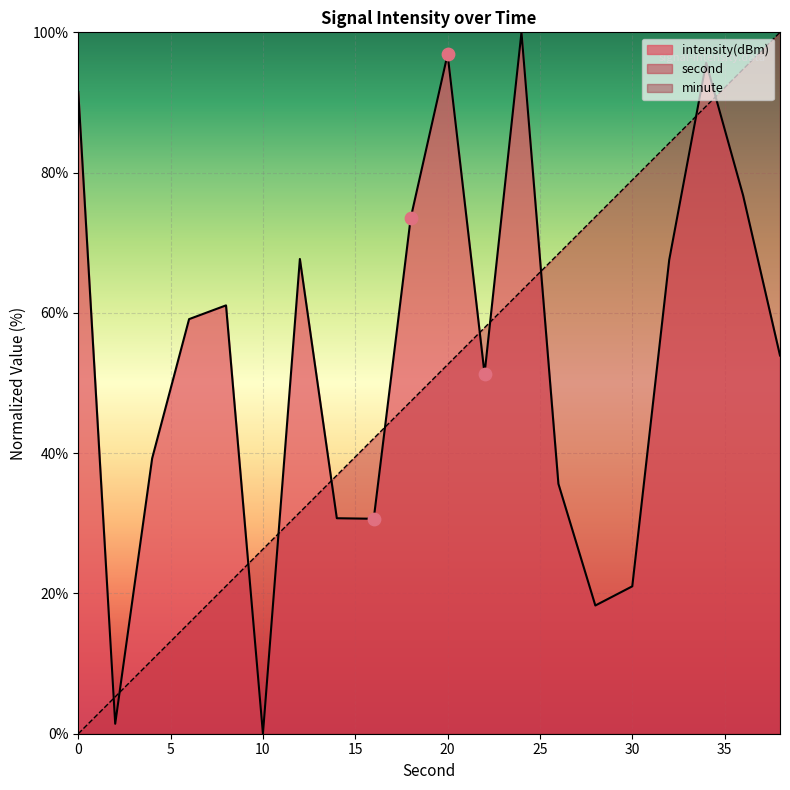

Which series has the widest spread of Y values?

second